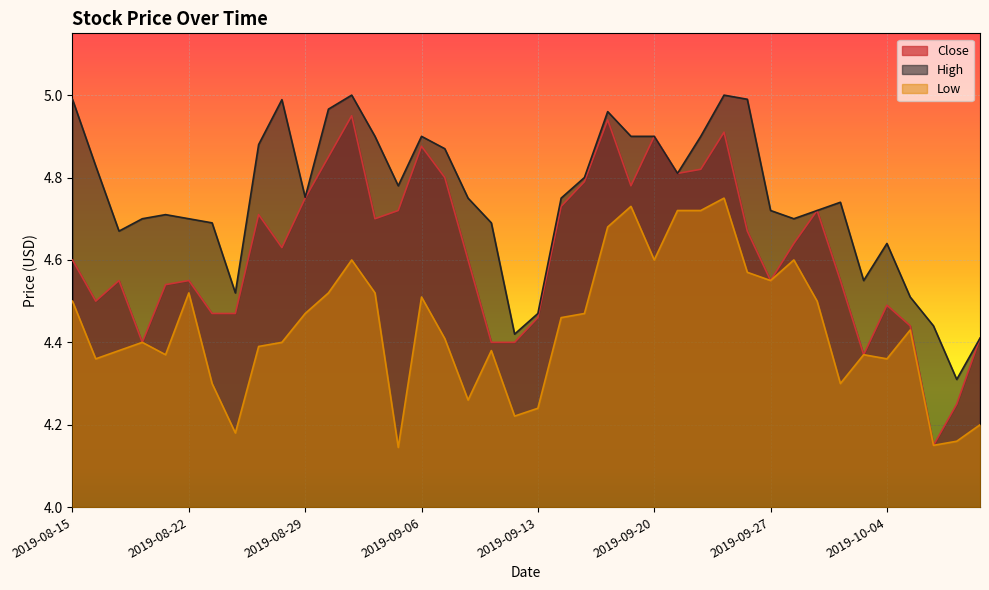

What is the average value of the High series?

4.7